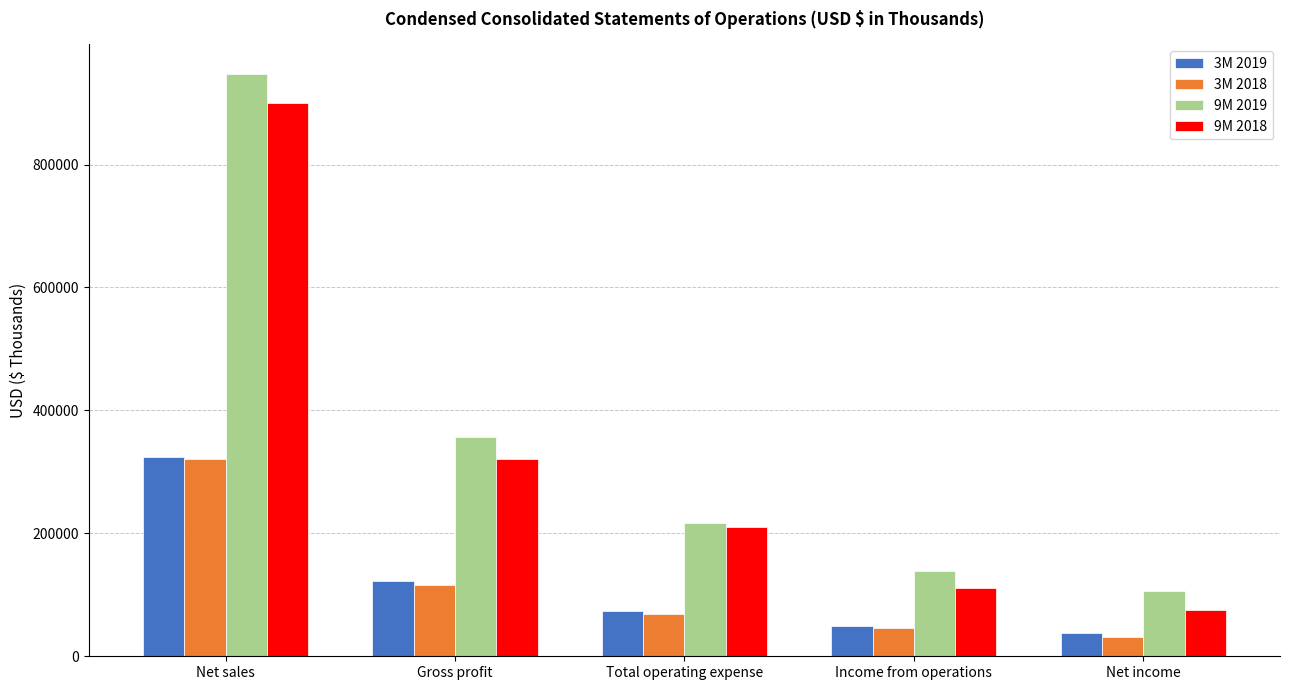

The 3M 2018 series shows 28176 at Gross profit. True or false?

False